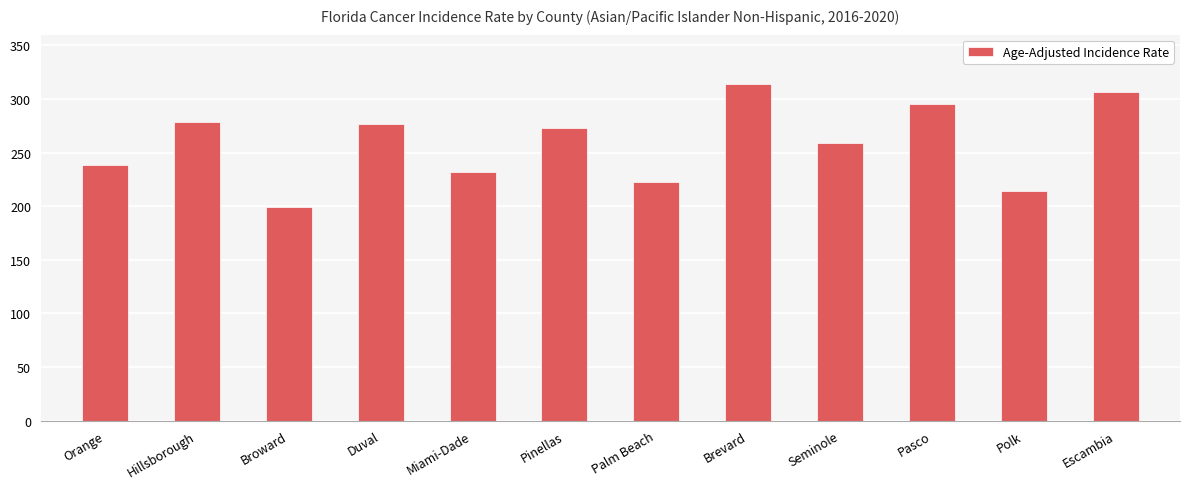

The value at Brevard is 313.6. True or false?

True